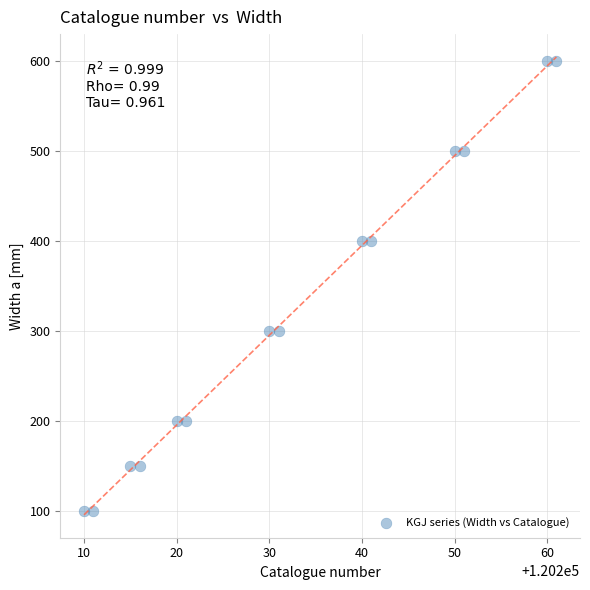

What is the range of X values (max minus min)?

51